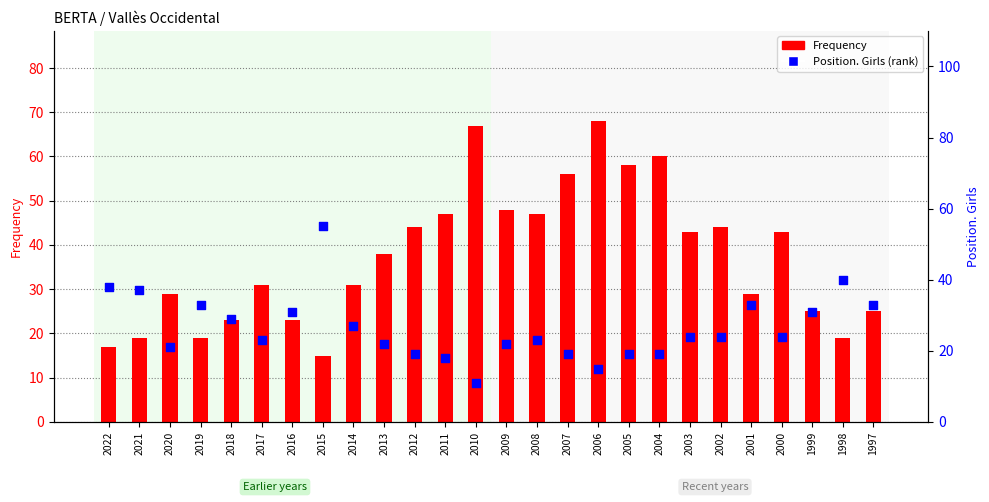

At how many categories does at least one series exceed 65?

2